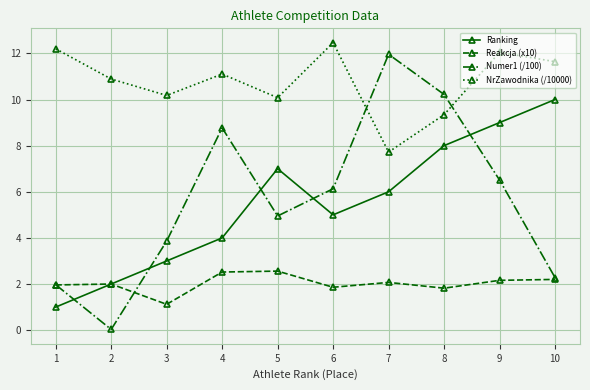

List the labels in order of Ranking value, smallest first.

1, 2, 3, 4, 6, 7, 5, 8, 9, 10